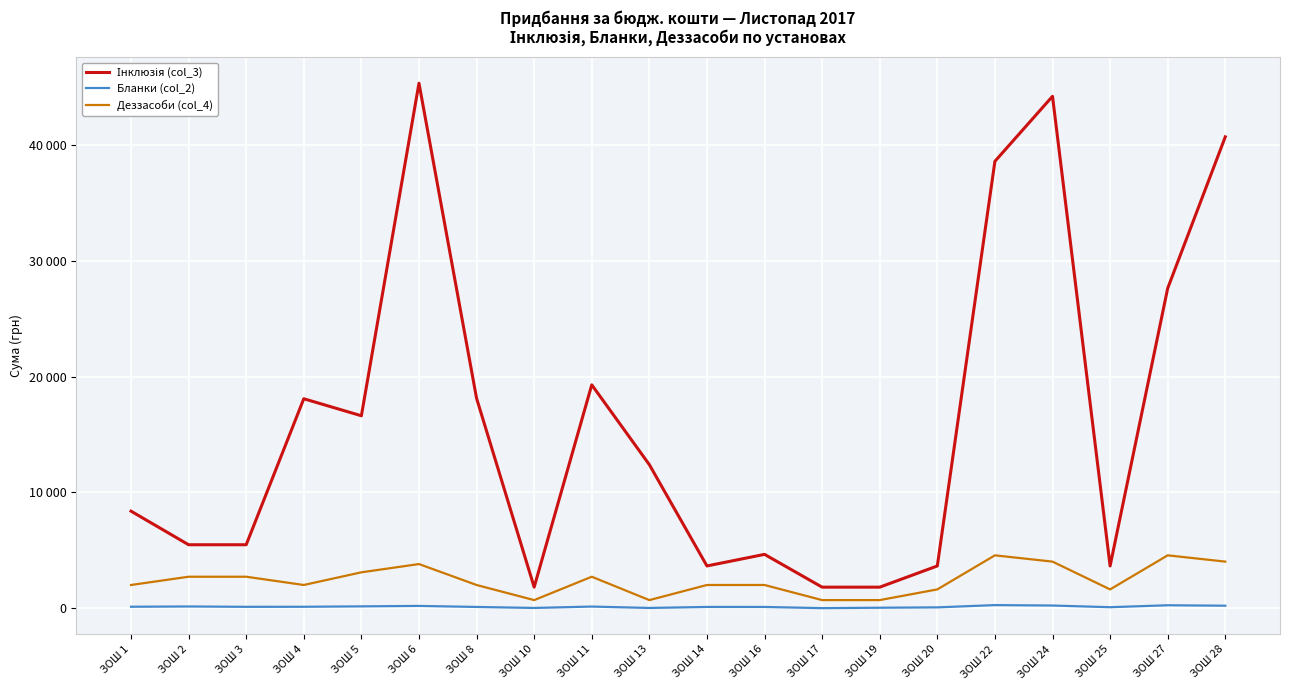

What is the difference between the maximum and second lowest values in the Бланки (col_2) series?

246.1